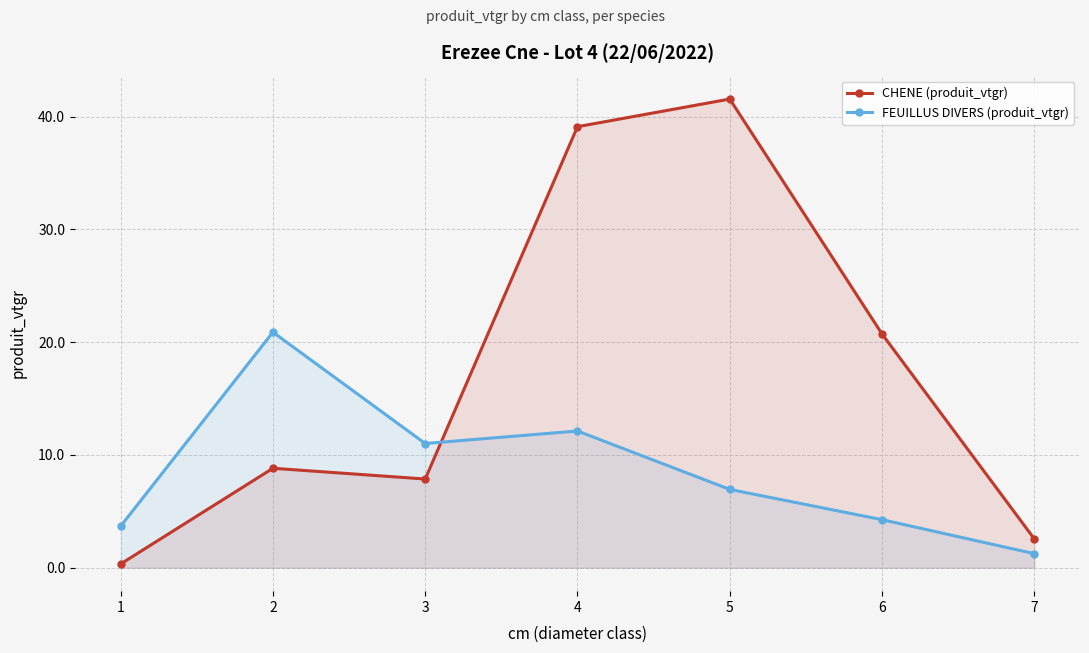

Reading right to left, extract all data points from this chart.

CHENE (produit_vtgr): 7=2.6	6=20.7	5=41.6	4=39.1	3=7.9	2=8.8	1=0.3
FEUILLUS DIVERS (produit_vtgr): 7=1.2	6=4.3	5=6.9	4=12.1	3=11.0	2=20.9	1=3.7